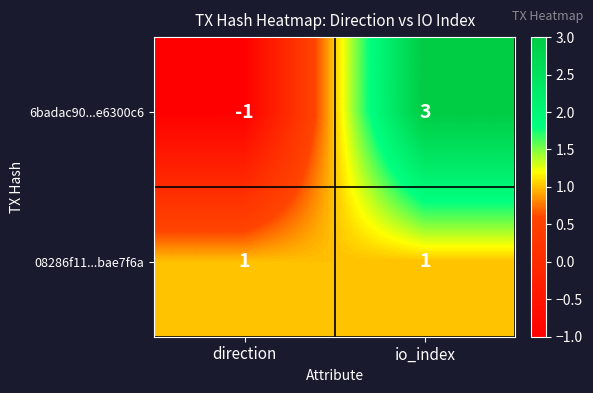

What is the difference between the 6badac90...e6300c6 values at io_index and direction?

4